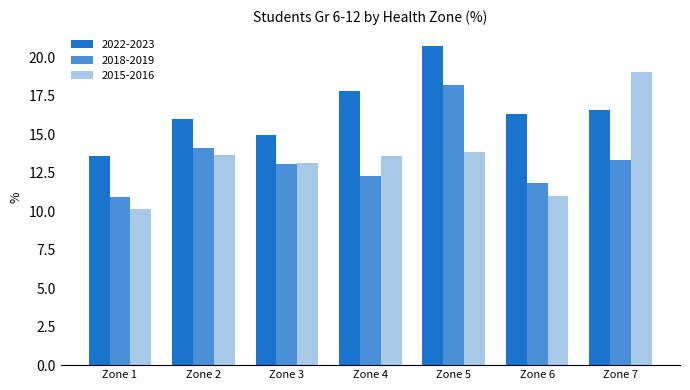

The value of 2018-2019 at Zone 2 is 14.1. True or false?

True